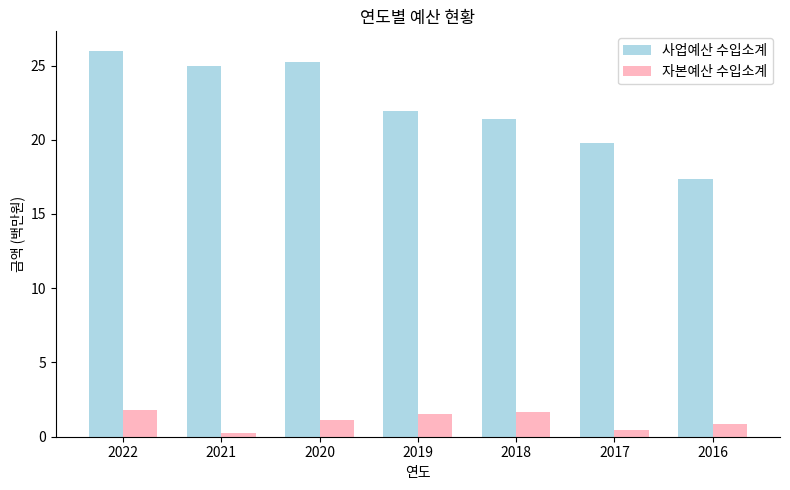

What is the total value across all series at 2019?

23.4